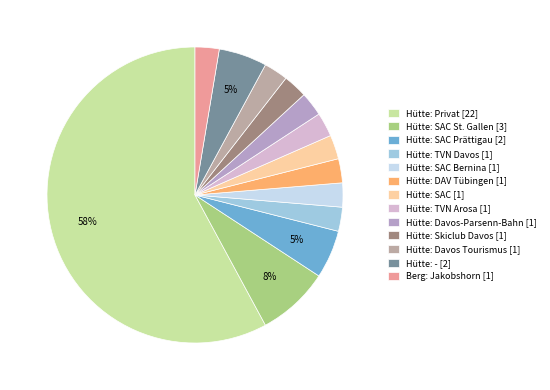

Rank the categories by value from highest to lowest.

Hütte: Privat, Hütte: SAC St. Gallen, Hütte: SAC Prättigau, Hütte: -, Hütte: TVN Davos, Hütte: SAC Bernina, Hütte: DAV Tübingen, Hütte: SAC, Hütte: TVN Arosa, Hütte: Davos-Parsenn-Bahn, Hütte: Skiclub Davos, Hütte: Davos Tourismus, Berg: Jakobshorn